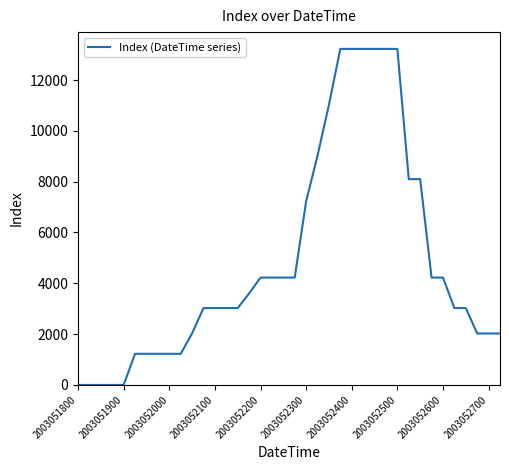

Reading left to right, list all the values displayed in this chart.

0	0	0	0	0	1225	1225	1225	1225	1225	2025	3025	3025	3025	3025	3600	4225	4225	4225	4225	7225	9025	11025	13225	13225	13225	13225	13225	13225	8100	8100	4225	4225	3025	3025	2025	2025	2025